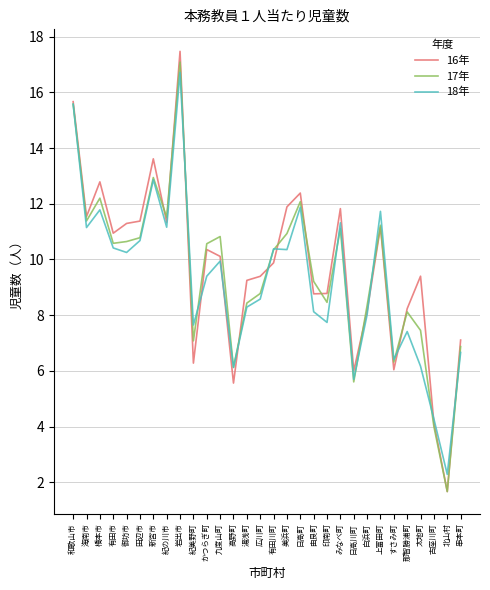

Which series has the largest range (max minus min)?

16年